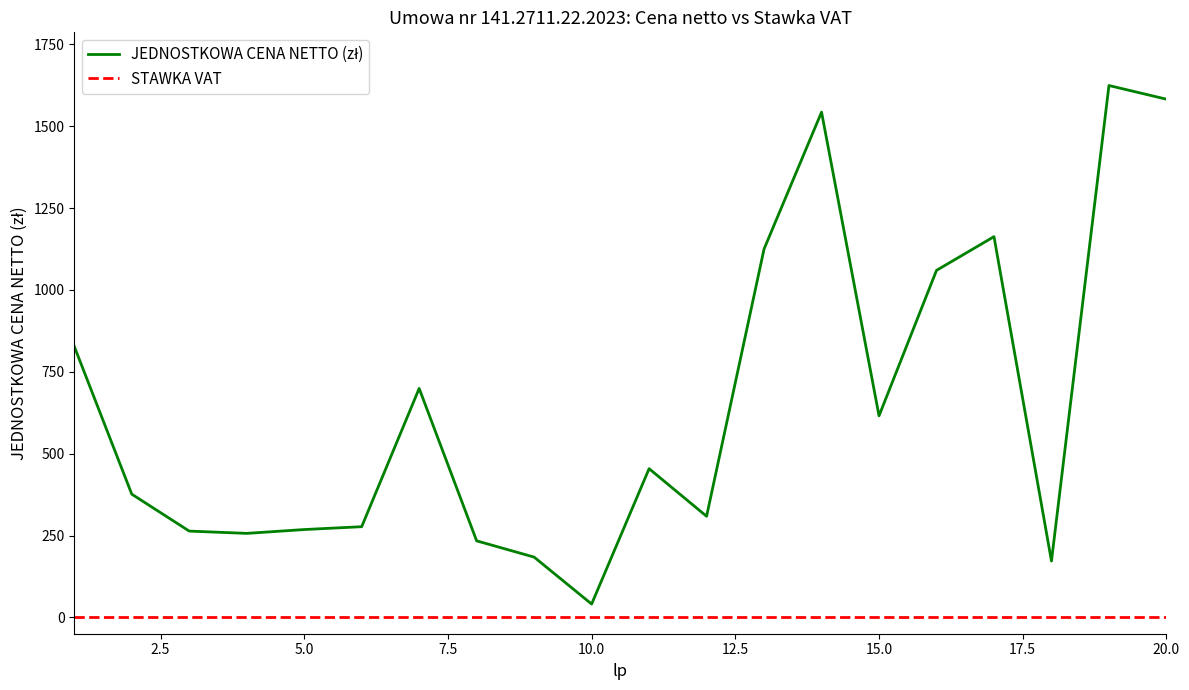

What is the maximum value shown in the chart?

1624.5